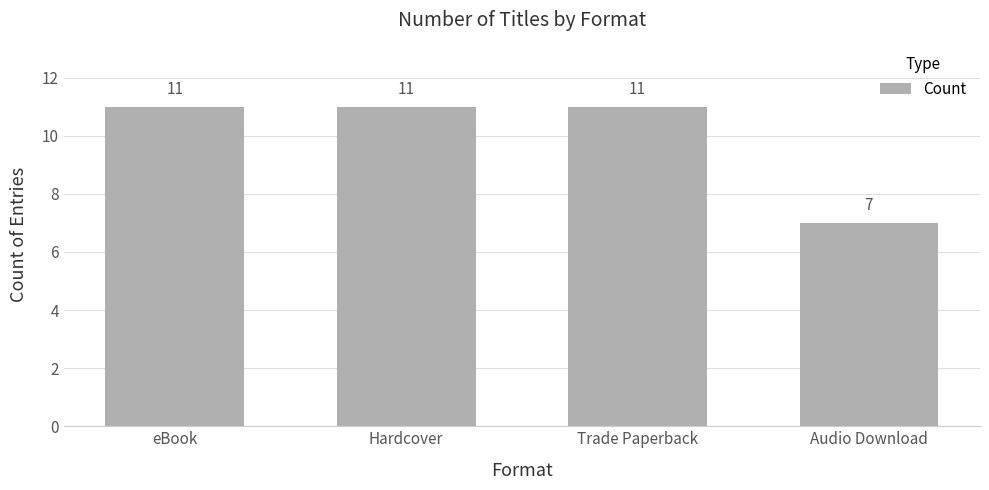

What is the change in value from Trade Paperback to Audio Download?

-4